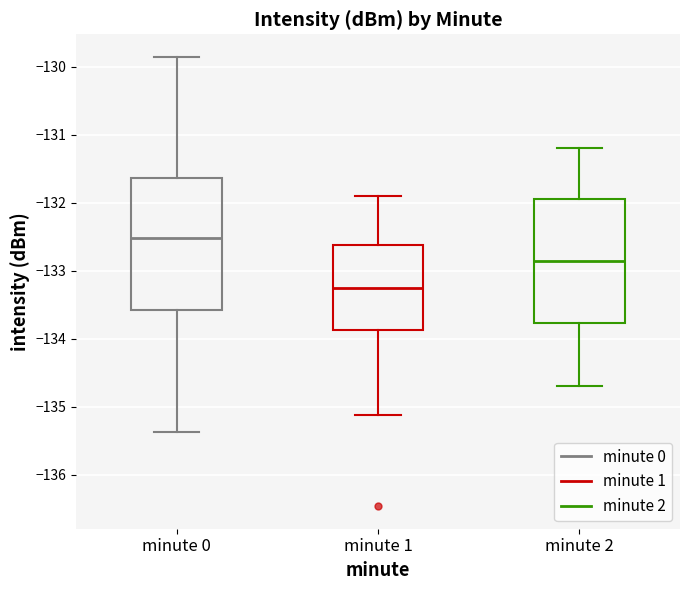

Comparing the boxes themselves (not the whiskers), which one is the tallest?

minute 0